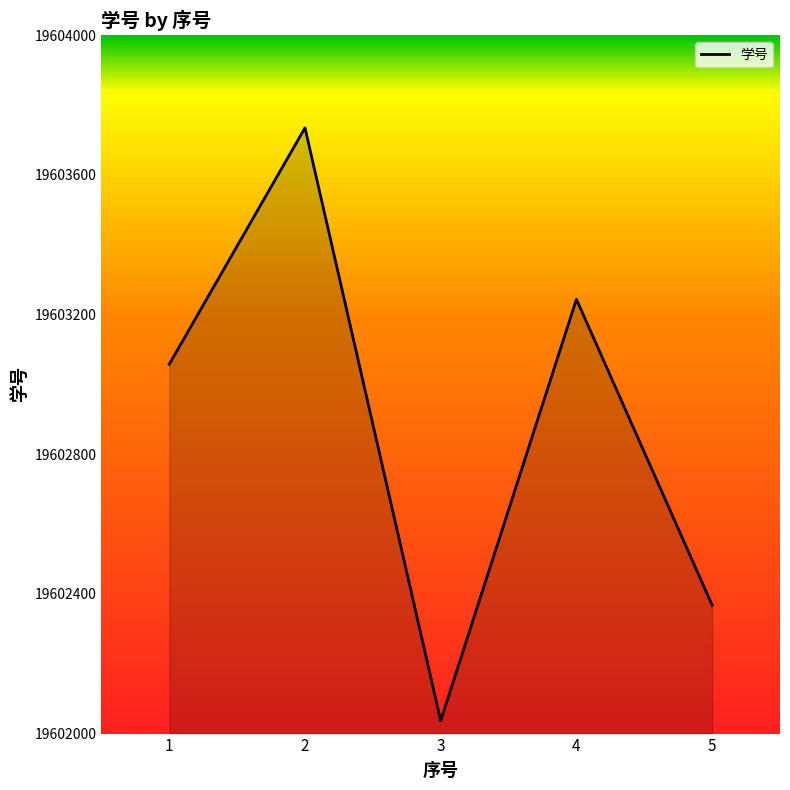

Reading left to right, transcribe all the data shown in this chart.

19603058	19603735	19602037	19603244	19602368